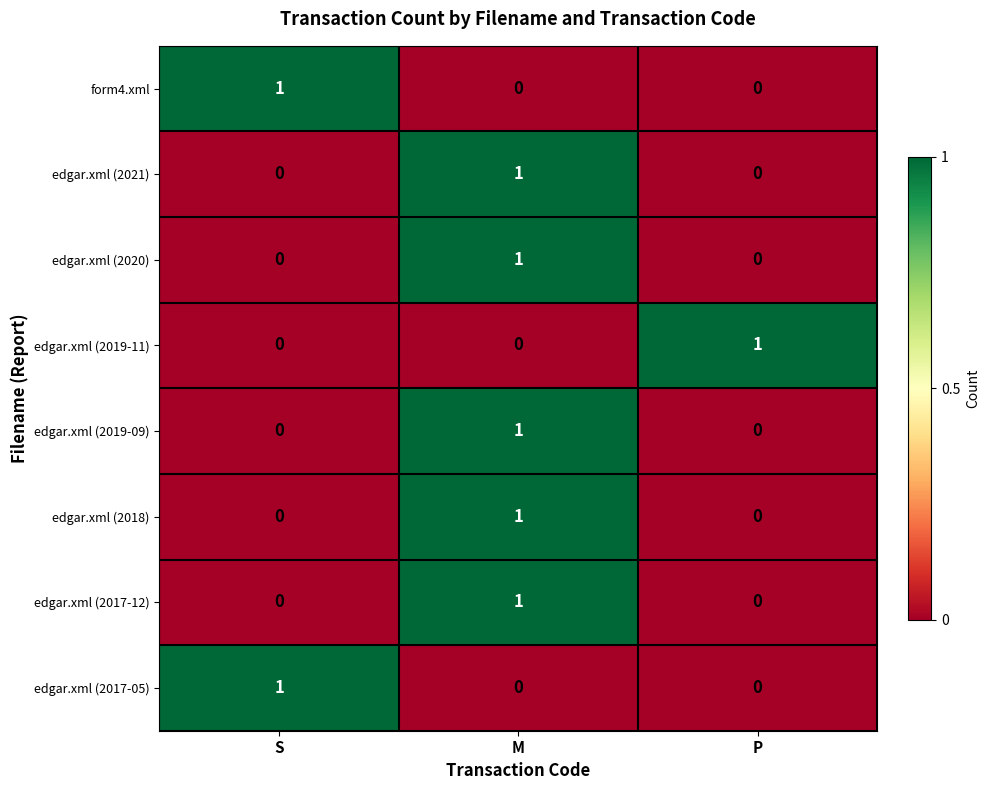

How many edgar.xml (2018) values are between 0 and 1?

3